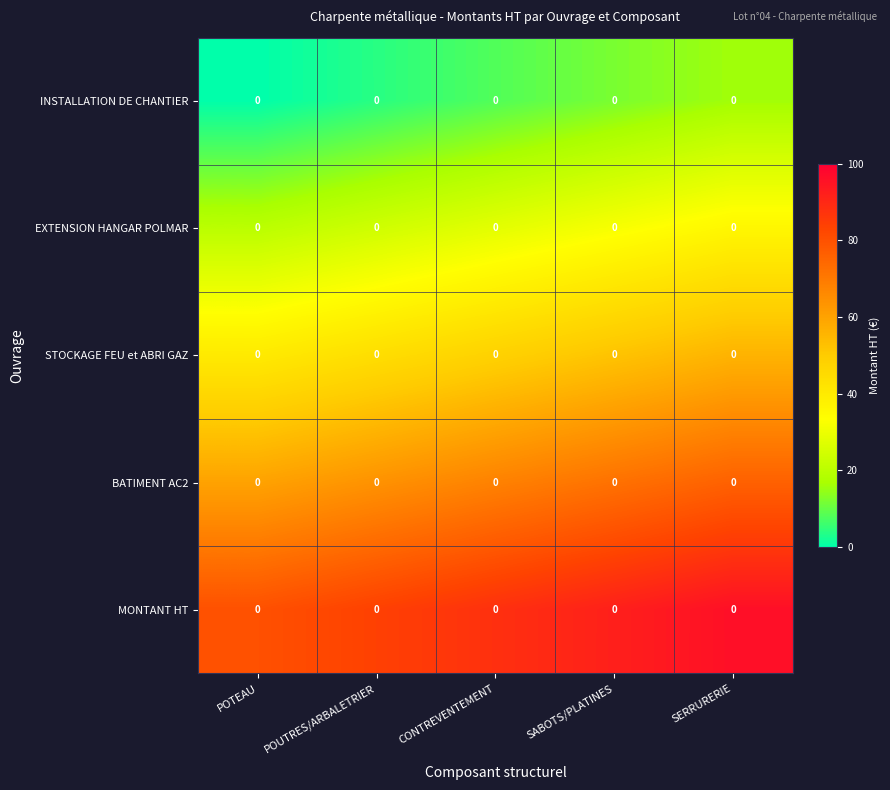

Where is STOCKAGE FEU et ABRI GAZ nearest to the value 48?

CONTREVENTEMENT